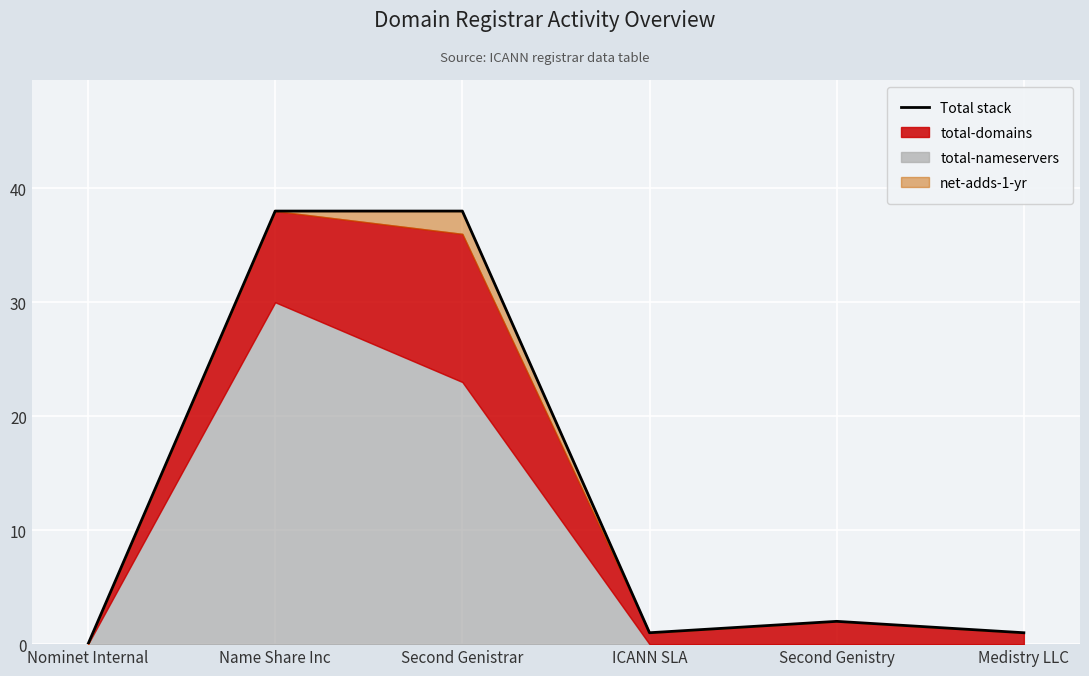

The value at Name Share Inc is 38. True or false?

True